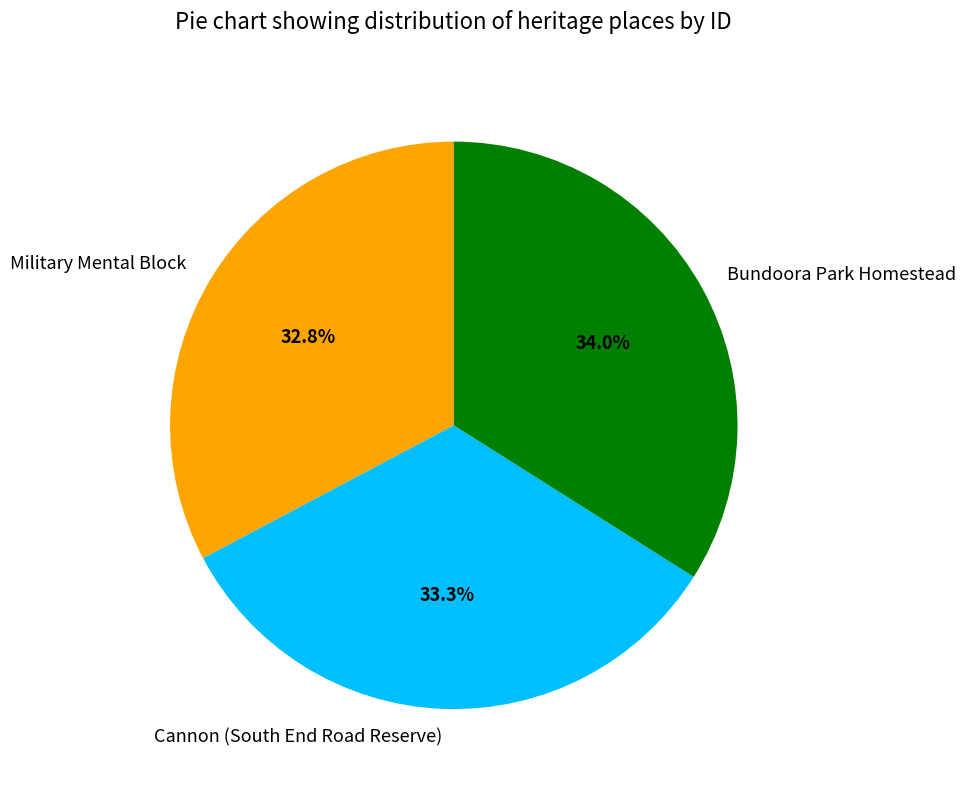

What percentage is NOT represented by Military Mental Block?

67.2%